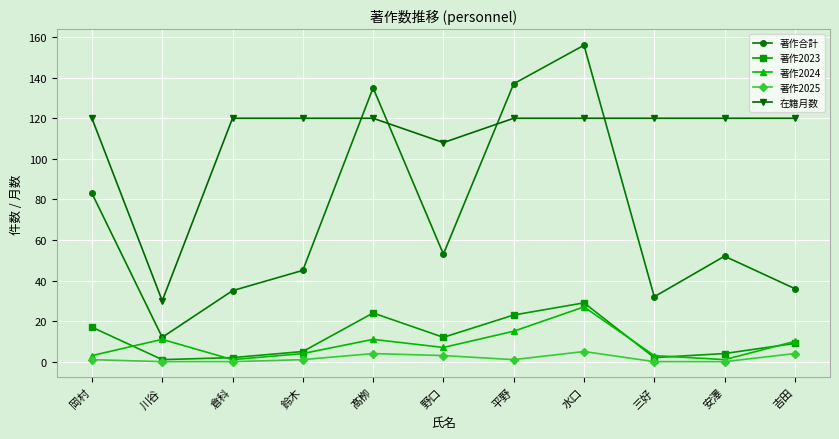

Rank the series by their maximum value, from lowest to highest.

著作2025, 著作2024, 著作2023, 在籍月数, 著作合計